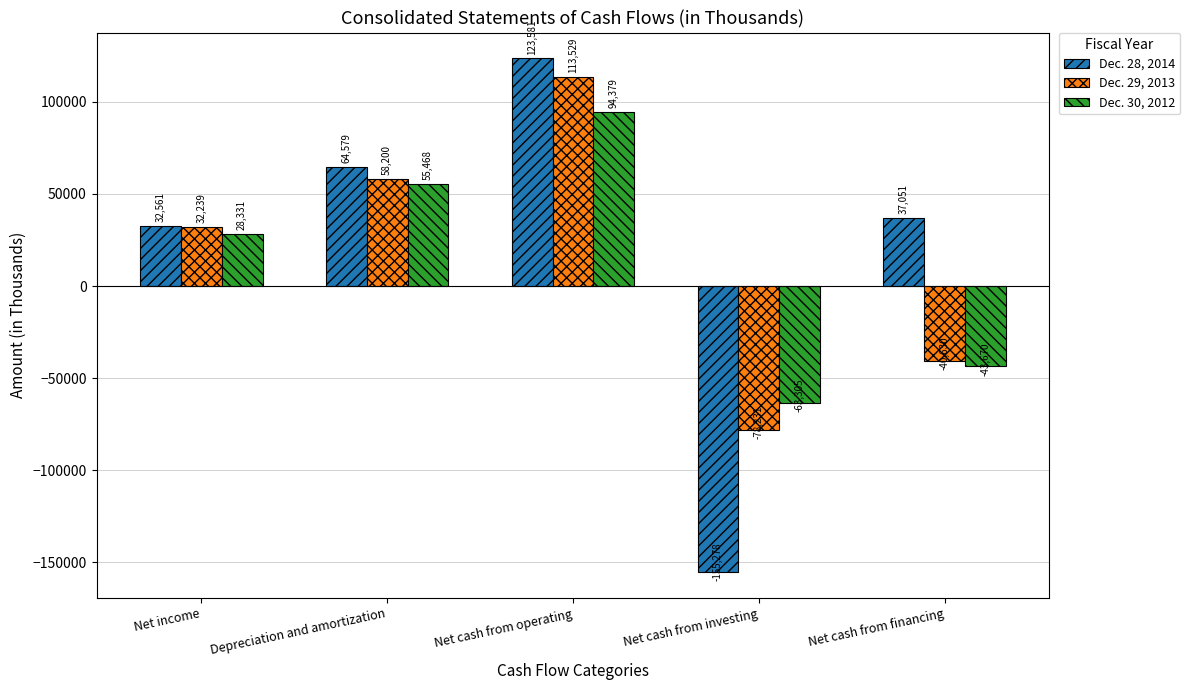

Which series has the widest spread of values?

Dec. 28, 2014